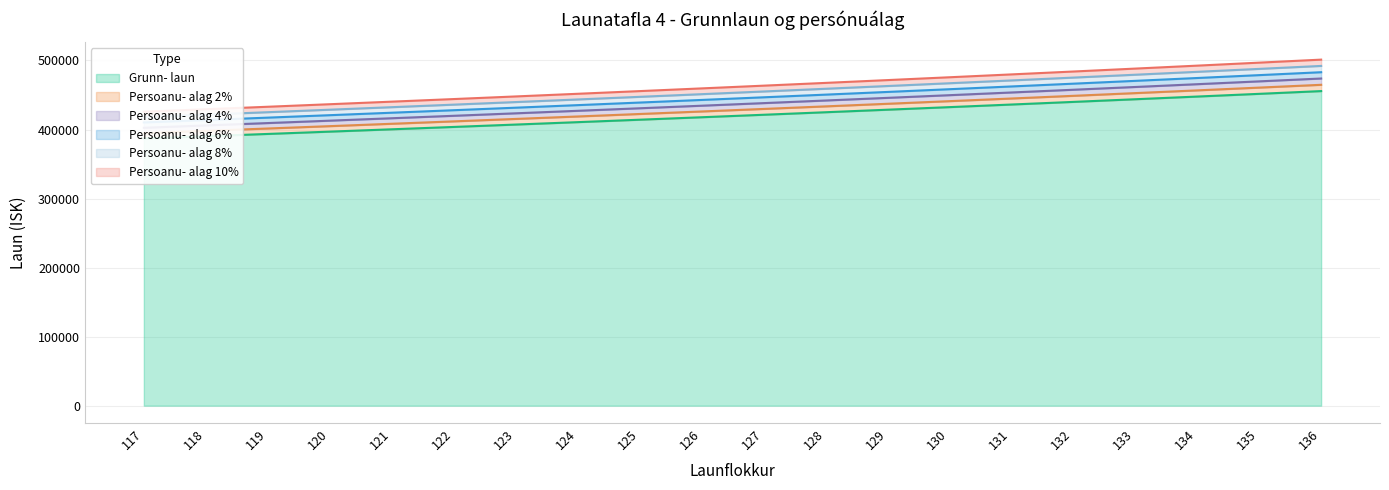

What is the value of the Persoanu- alag 2% point at the 14th from the left?

441092